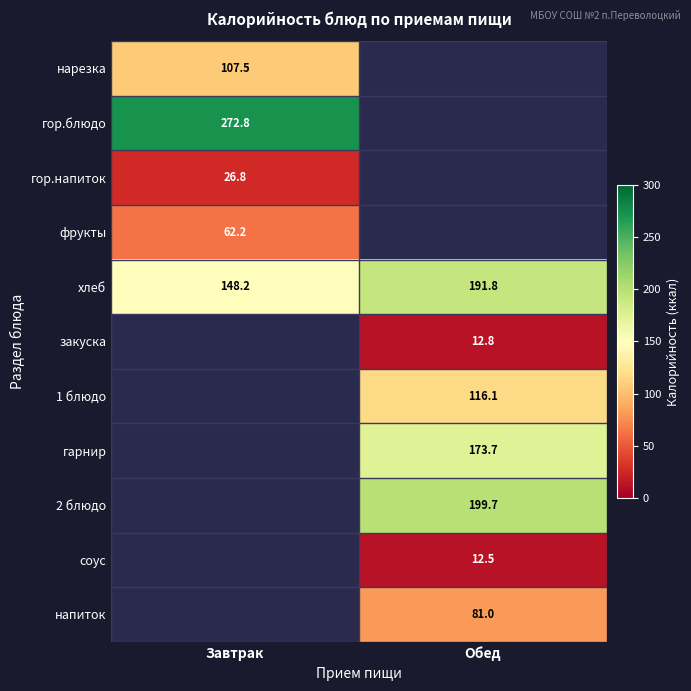

Is the value of гор.напиток at Завтрак greater than the value of фрукты at Завтрак?

No